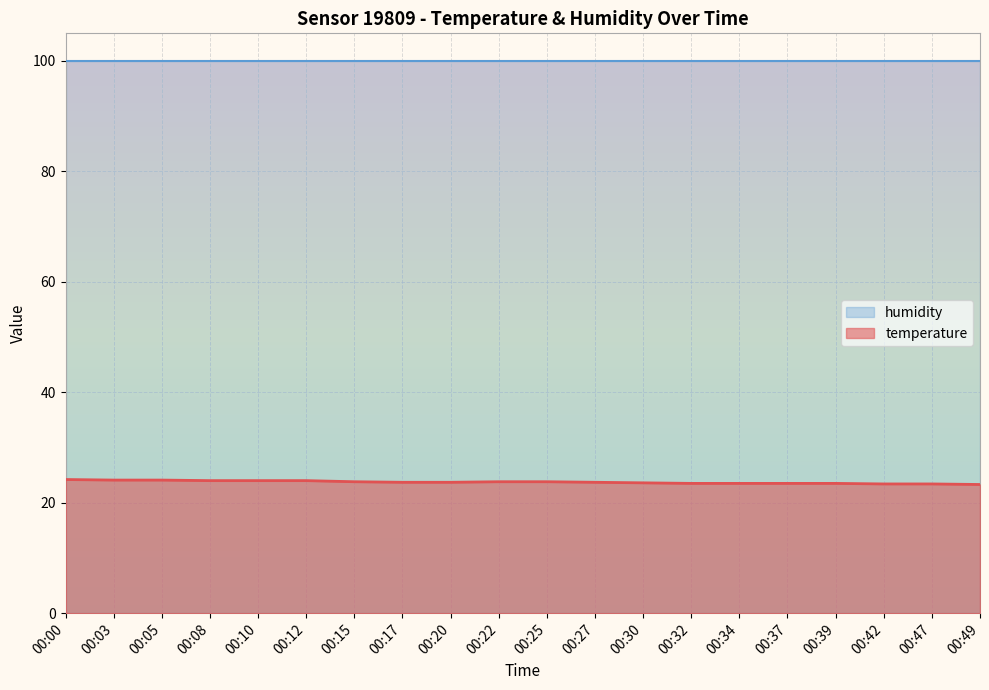

What is the smallest value displayed?

23.3